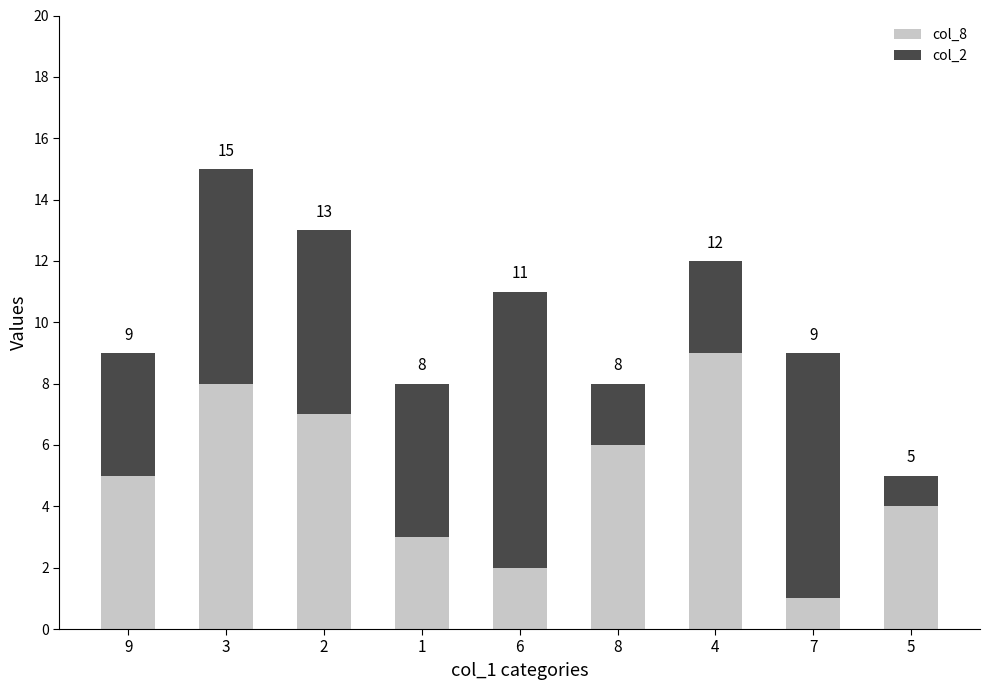

Does the chart contain stacked bars?

Yes